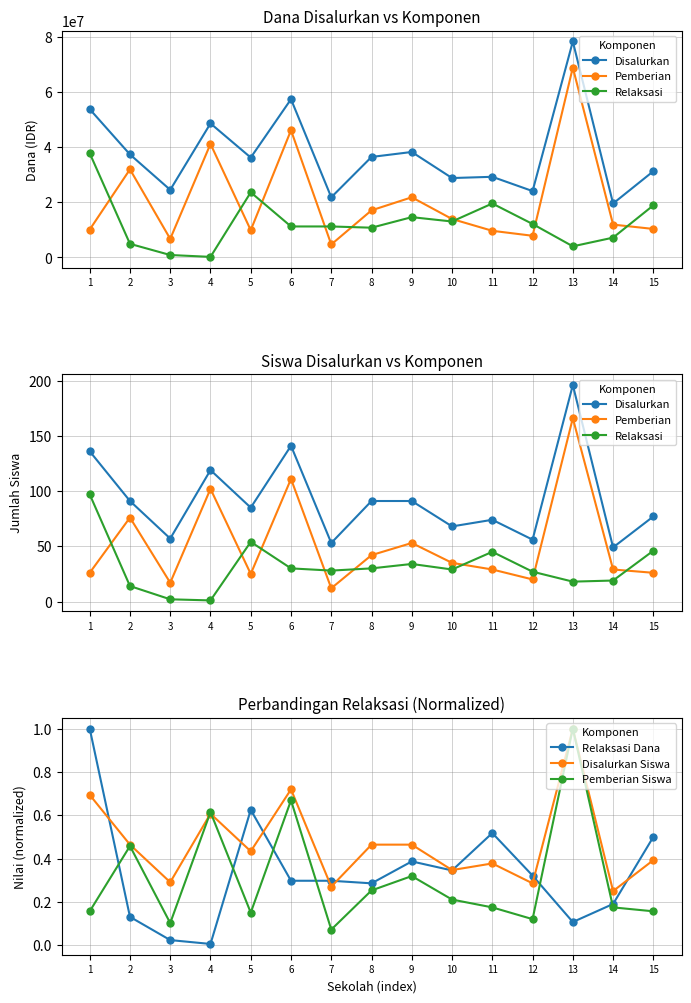

What is the spread (max minus min) of values at 3?

57.0